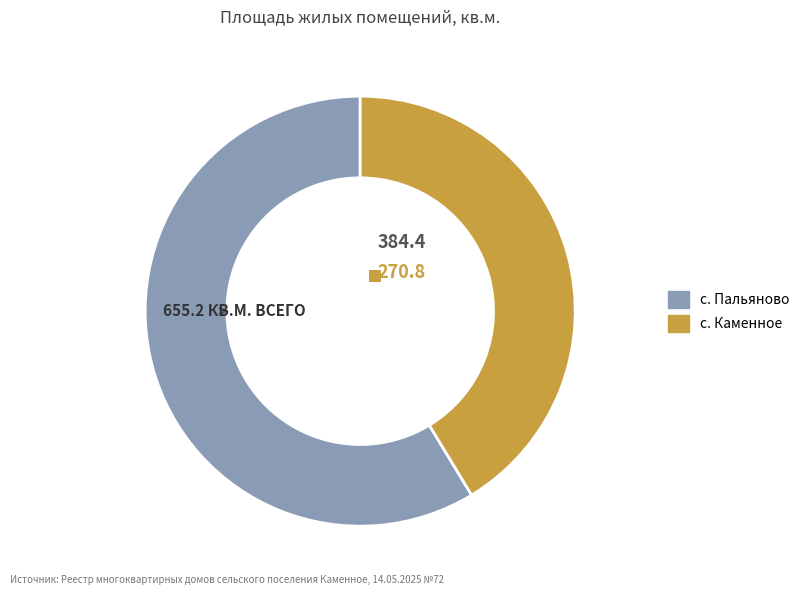

Count the number of slices in the pie.

2